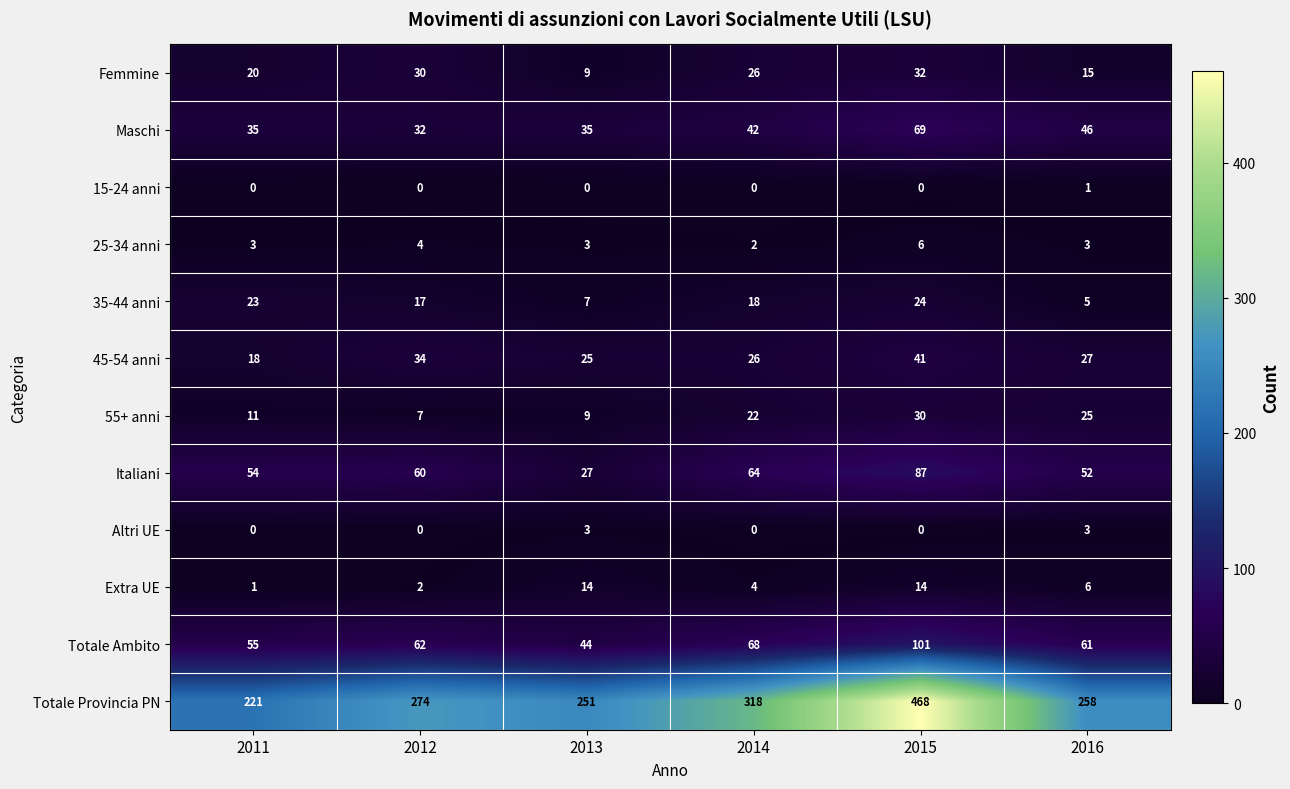

How many series are shown in this chart?

12